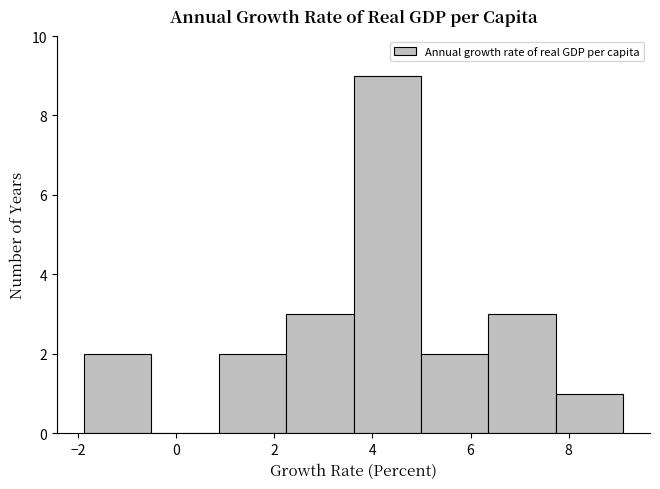

What is the height of the bar covering 7.8 to 9.2 on the x-axis? Neither the bar edges nor the heights are printed on the chart, so give them approximately, as read against the axes.

1